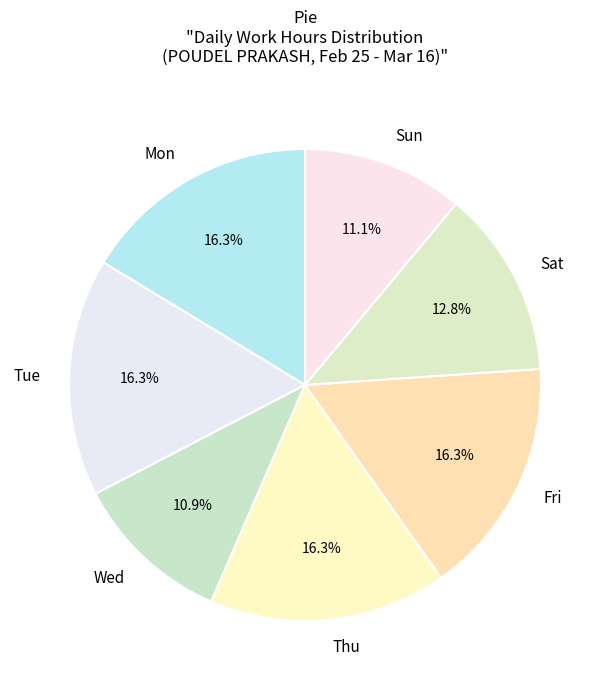

Count the number of slices in the pie.

7